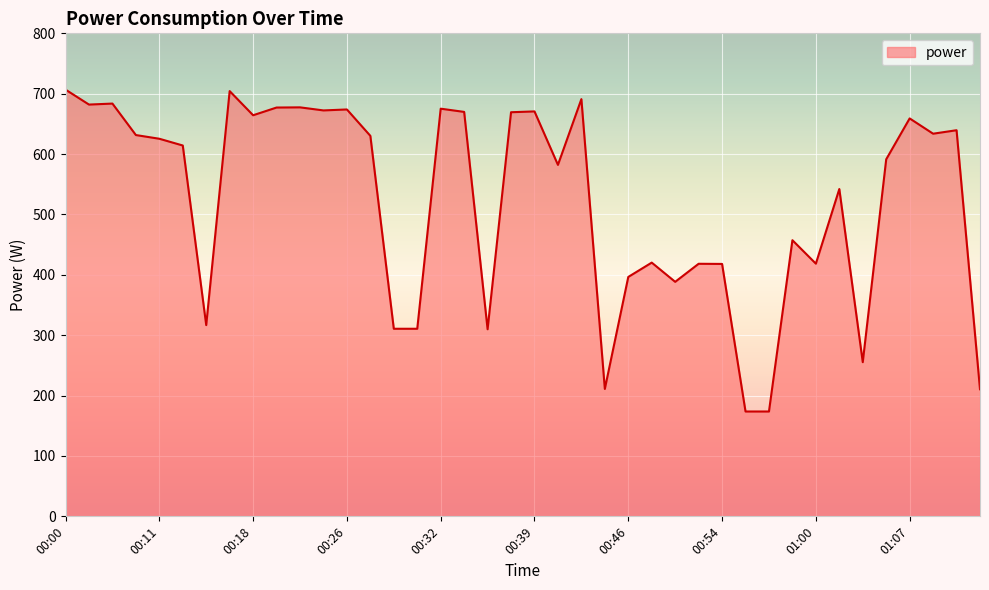

Count the number of values greater than 625.

20